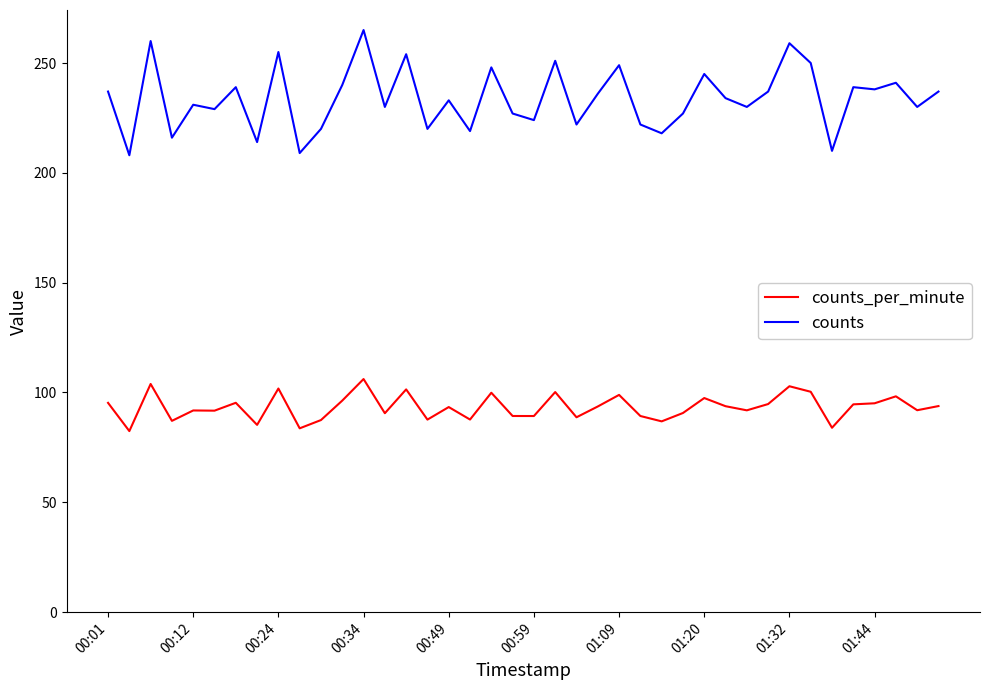

What is the smallest value displayed?

82.4